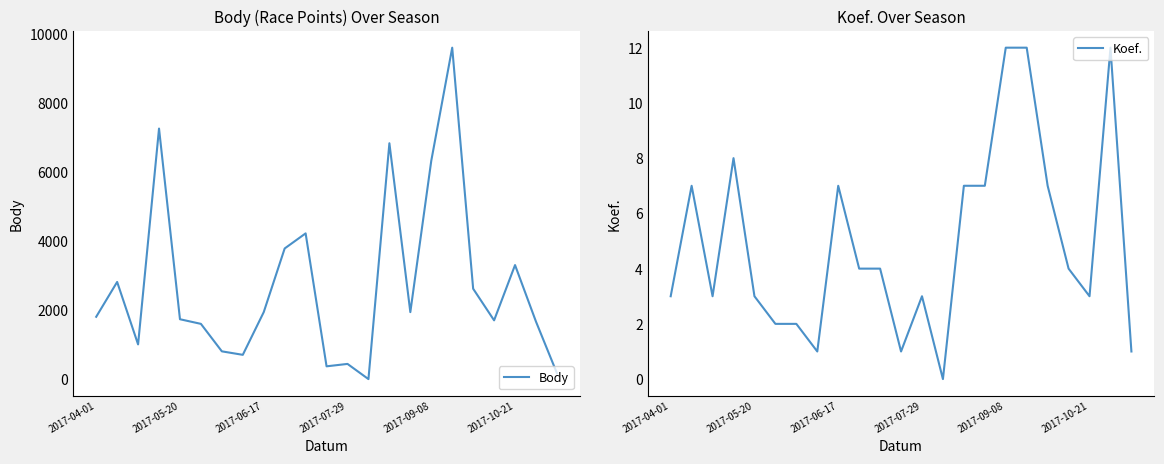

How many interior local valleys does the Body series have?

6